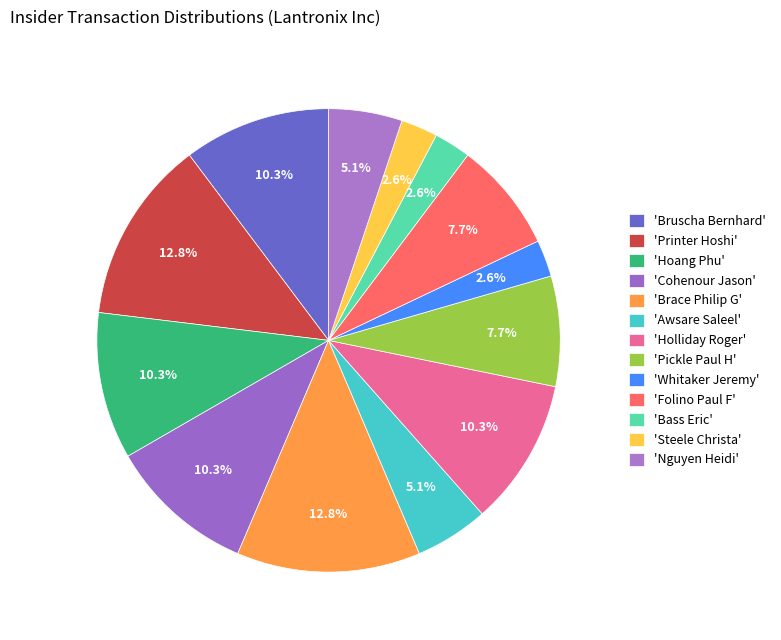

How many slices are in this pie chart?

13